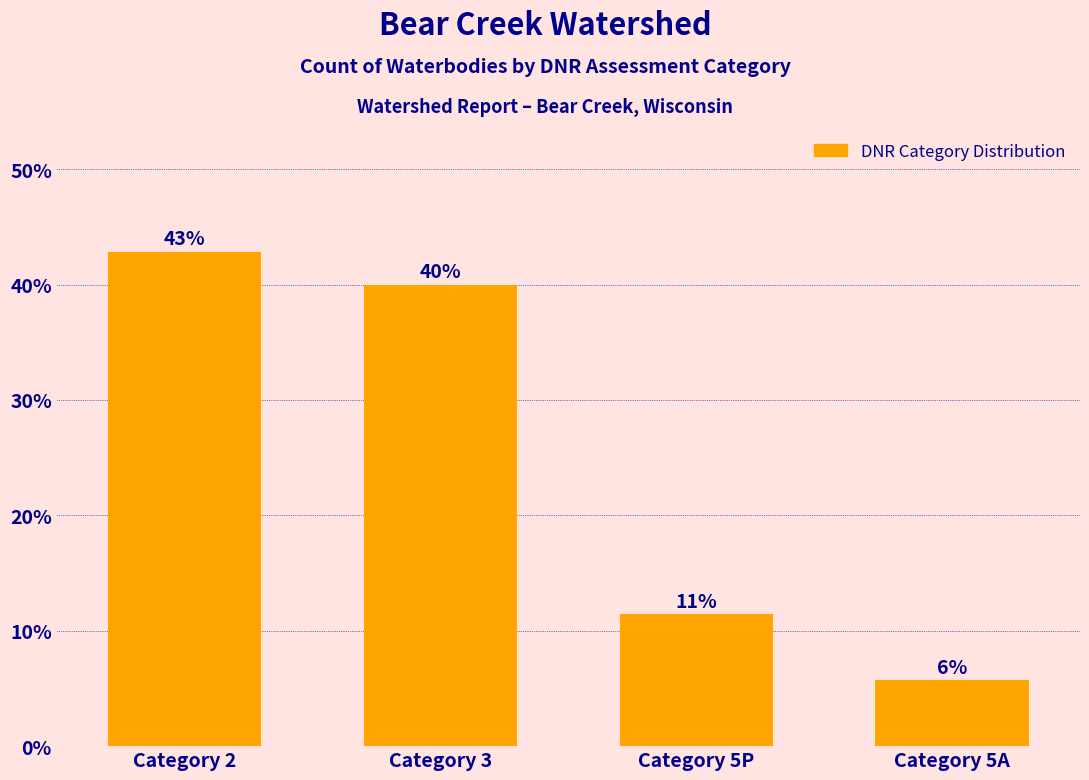

At which label does the data first exceed 40?

Category 2